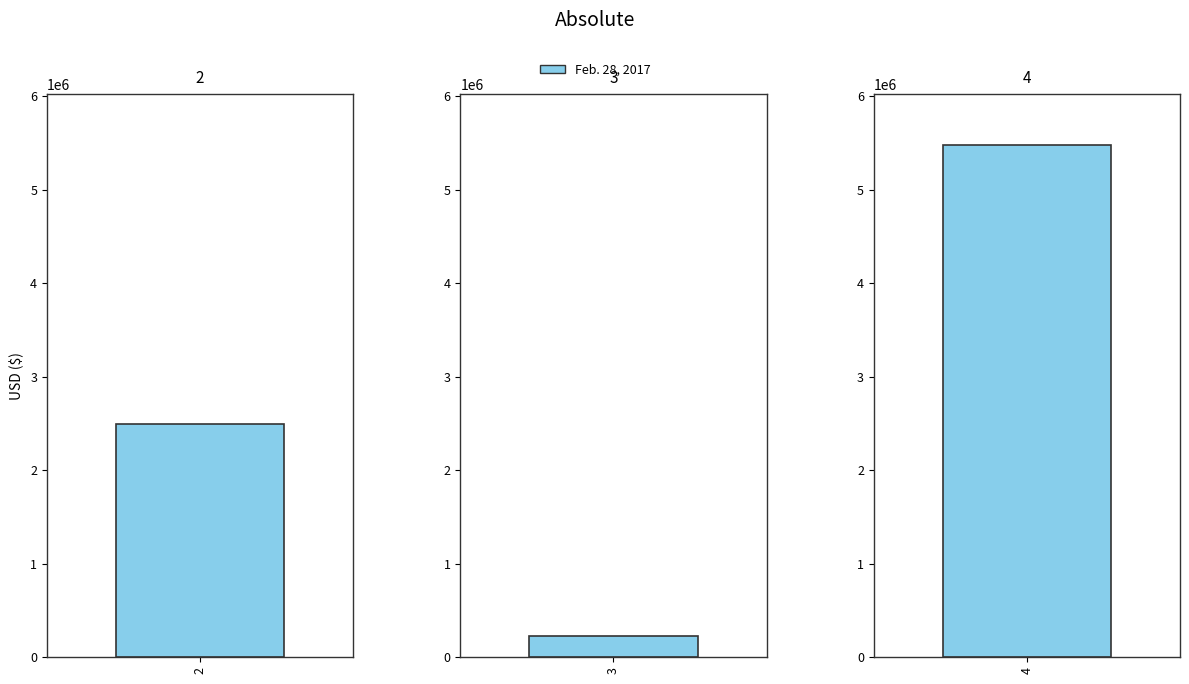

Reading left to right, transcribe all the data shown in this chart.

2500000	231799	5478279